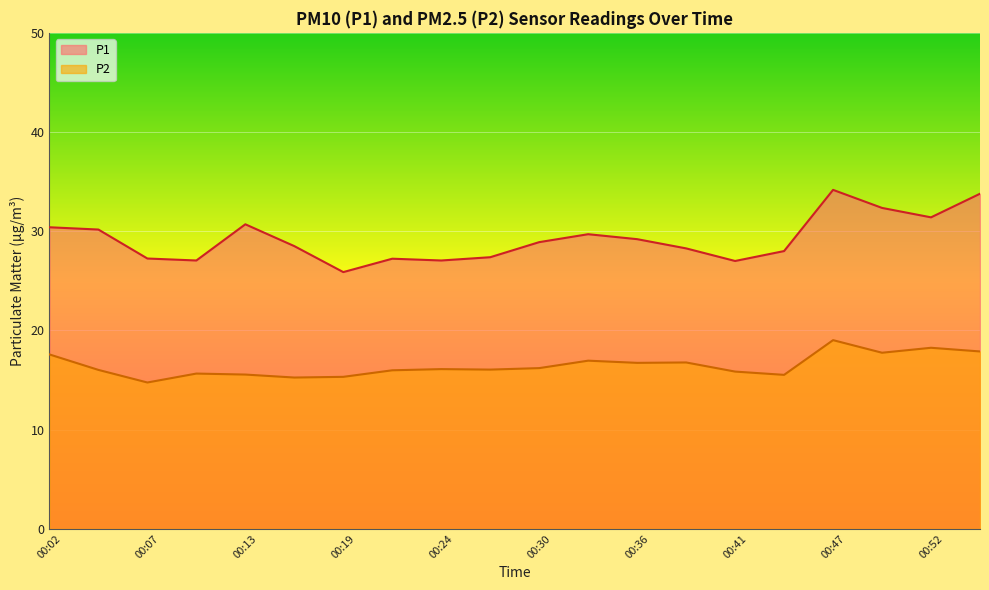

What is the minimum value for P2?

14.8